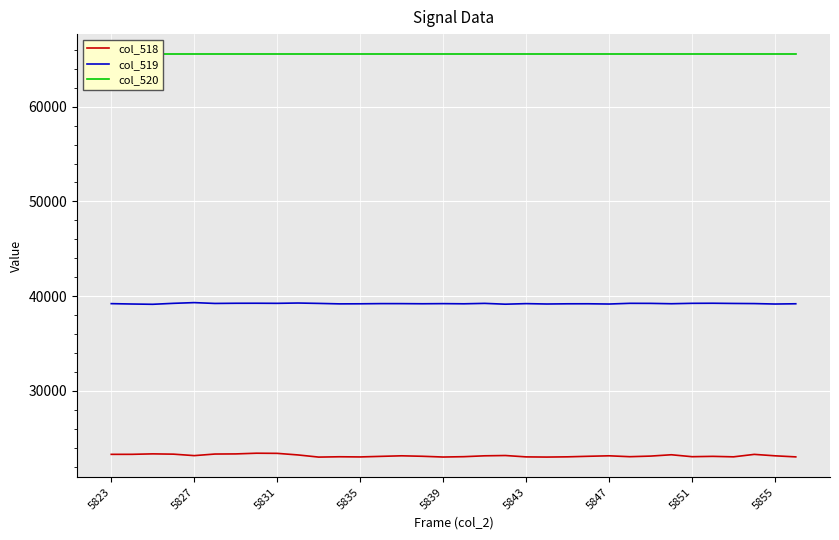

Is the value of col_518 at 5855 greater than the value of col_519 at 5835?

No